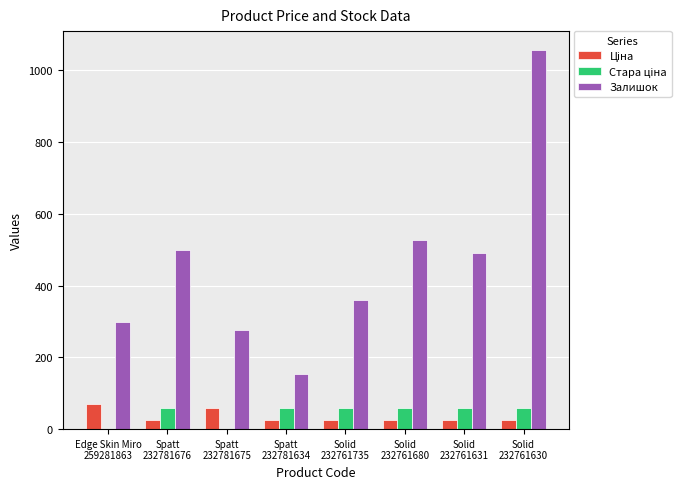

At which label does Залишок first exceed 492?

Spatt
232781676